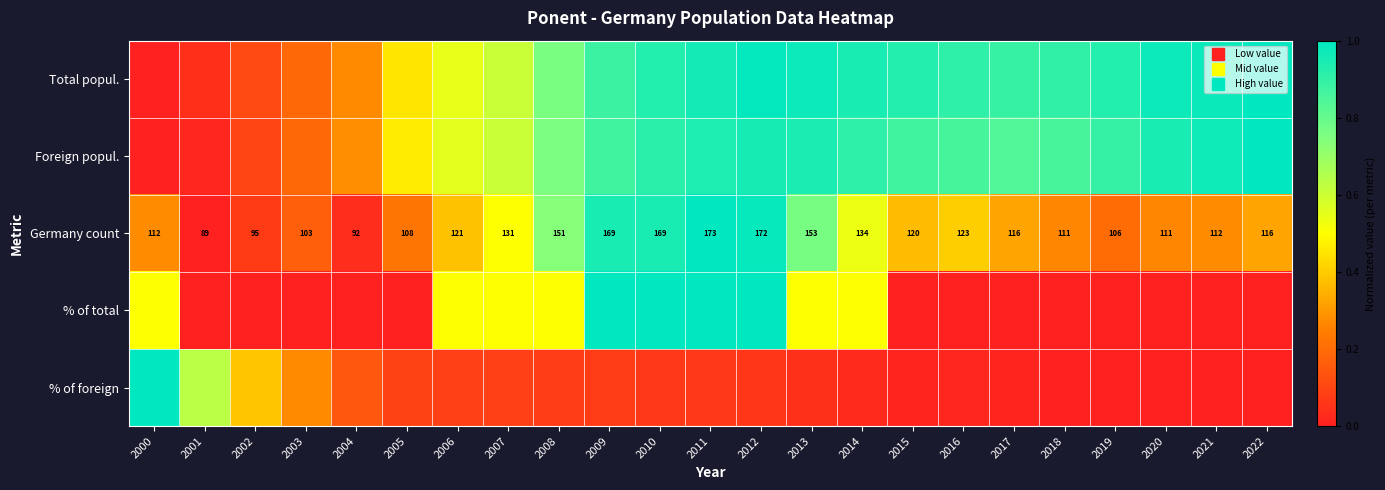

How many data points in Total popul. are above 0?

22